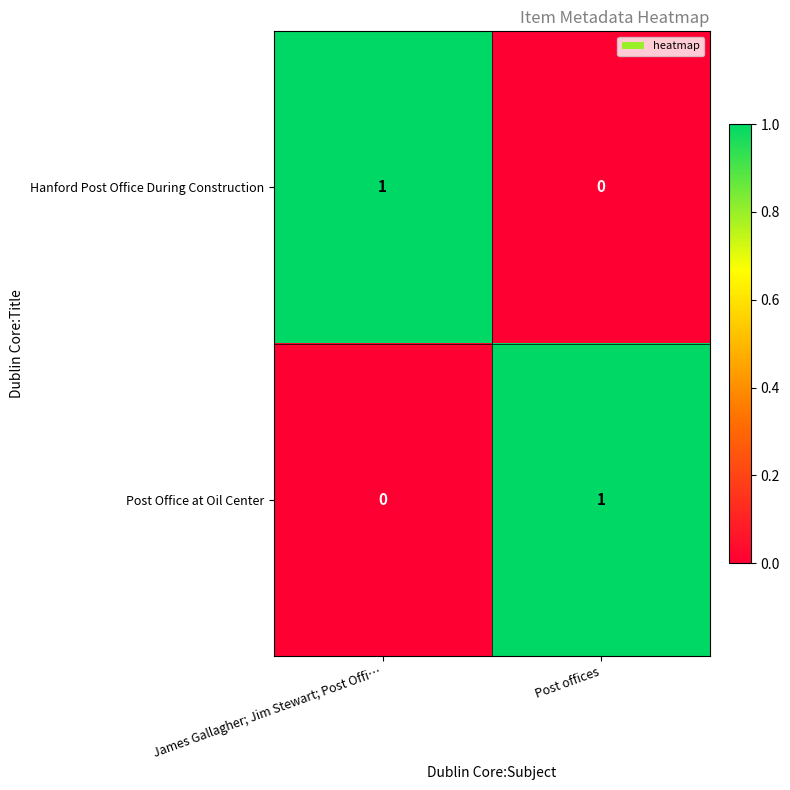

Rank the series at Post offices from lowest to highest value.

Hanford Post Office During Construction, Post Office at Oil Center